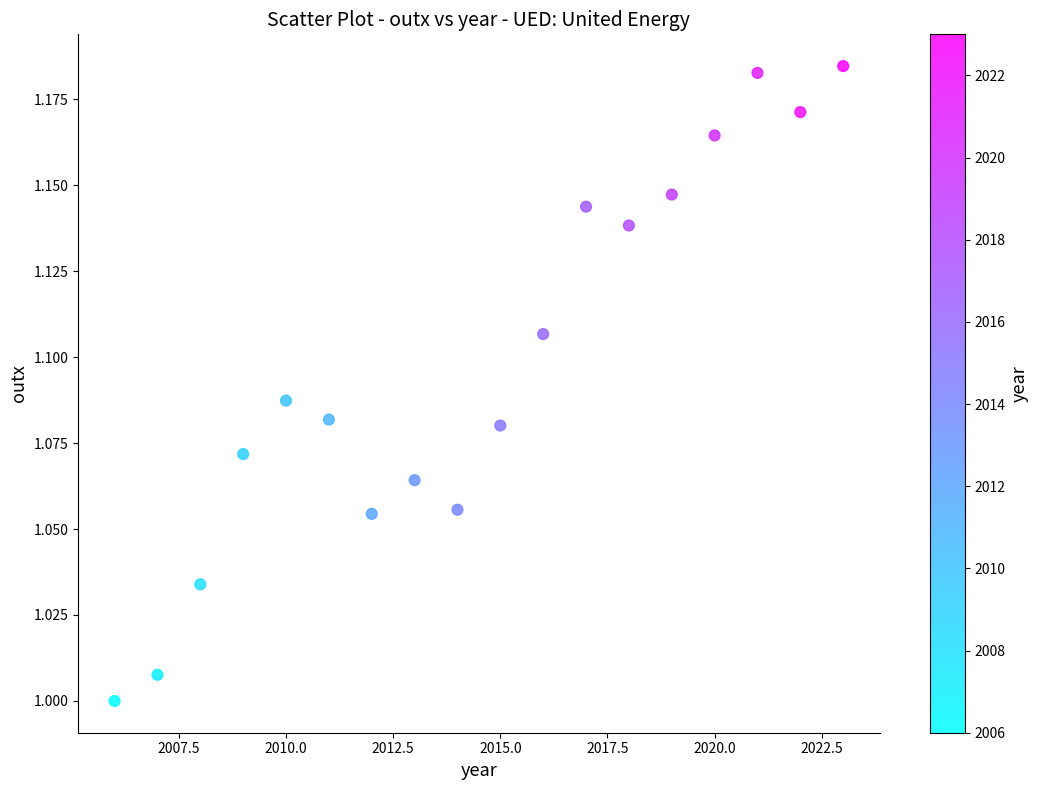

What is the range of X values (max minus min)?

17.0